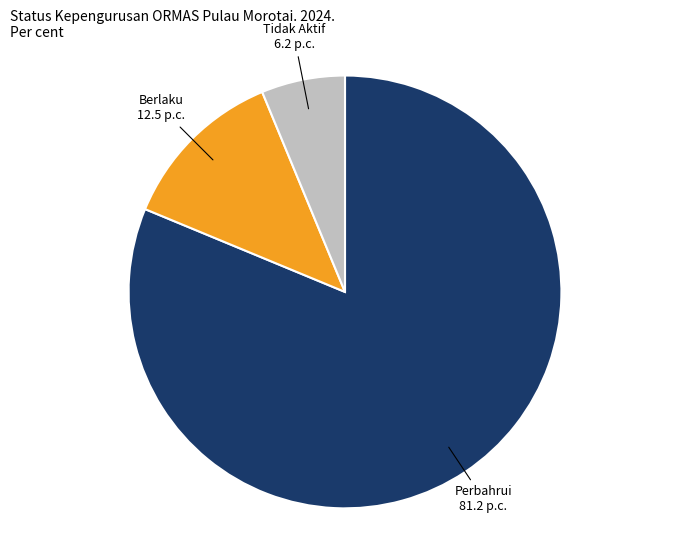

What is the ratio of the value at Perbahrui to the value at Tidak Aktif?

13.0